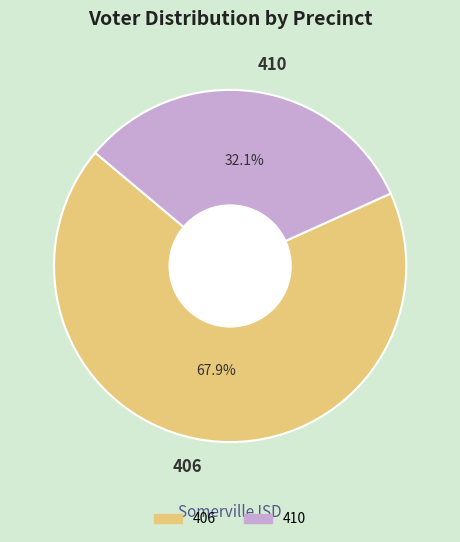

How many segments does this pie chart have?

2